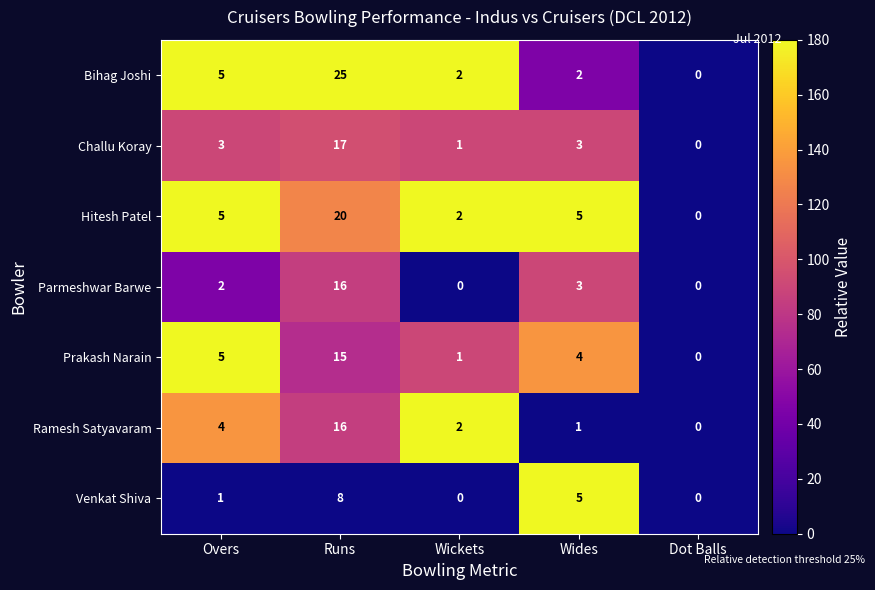

How many series are shown in this chart?

7